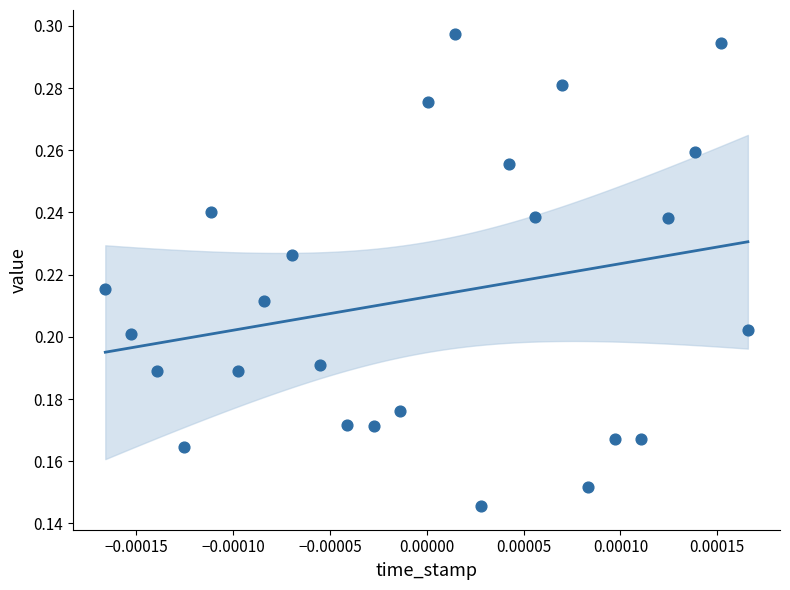

How many data points are displayed?

25